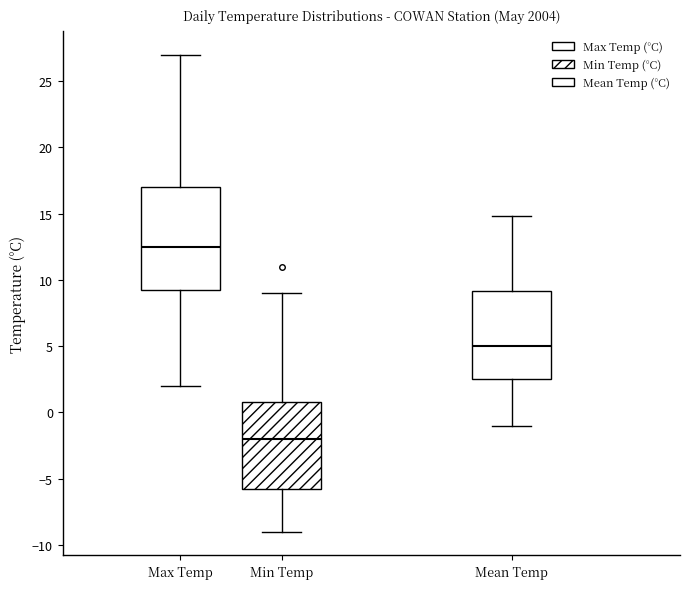

Reading left to right, read every box against the y-axis: the position of its median line, the range the box covers, and the ends of its whiskers. The values are not printed on the chart, so give them approximately, as read against the axis.

Max Temp: median 12.5, box 9.5 to 17.0, whiskers 2.0 to 27.0
Min Temp: median -2.0, box -5.5 to 1.0, whiskers -9.0 to 9.0
Mean Temp: median 5.0, box 2.5 to 9.0, whiskers -1.0 to 15.0